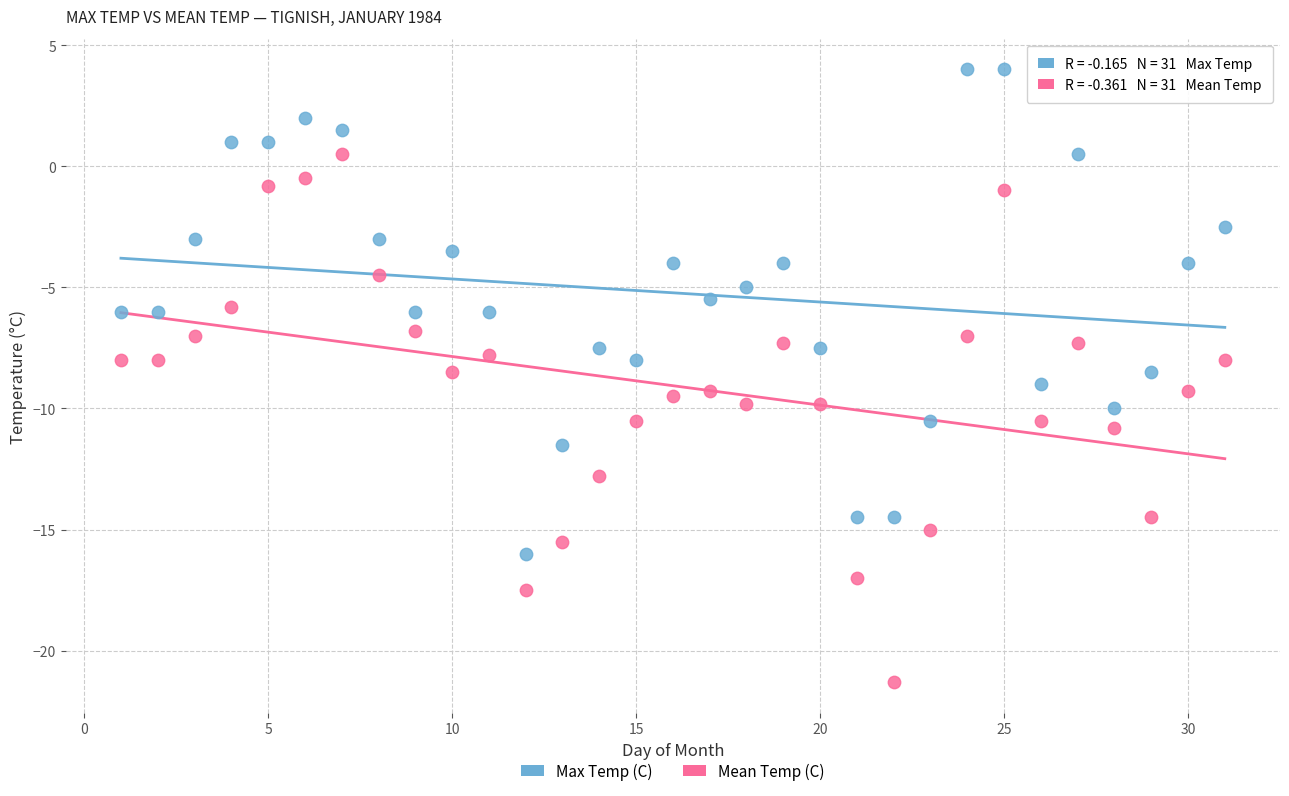

Across all data points, what is the range of X values (max minus min)?

30.0